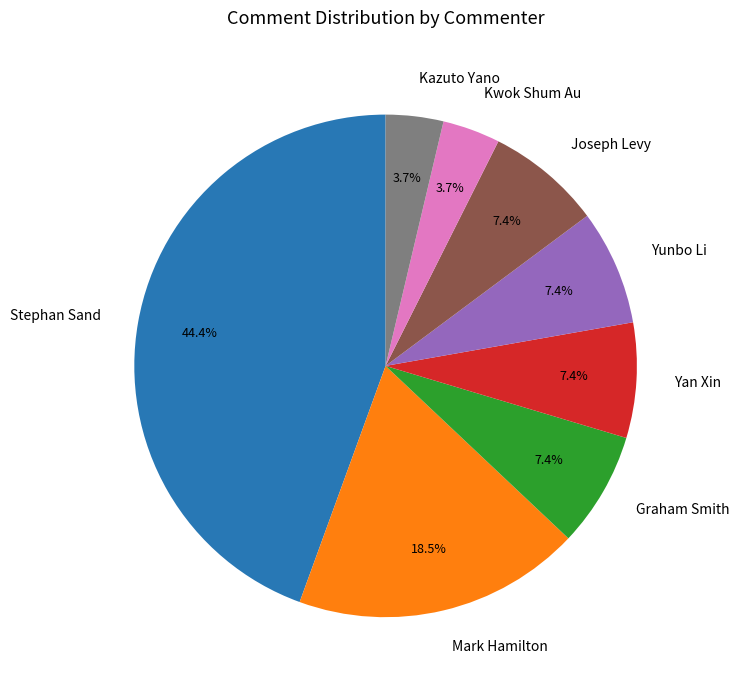

To the nearest percent, what is the difference between the largest and smallest slice percentages?

41%